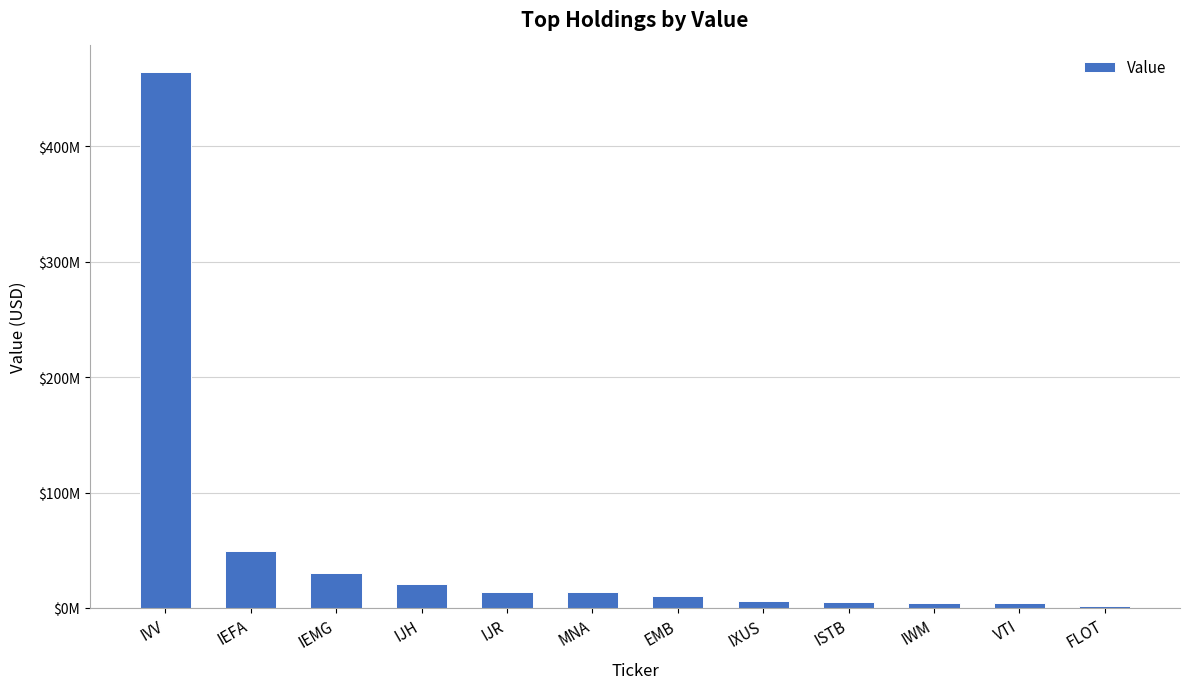

Is it true that the value at IXUS is 5889000?

True